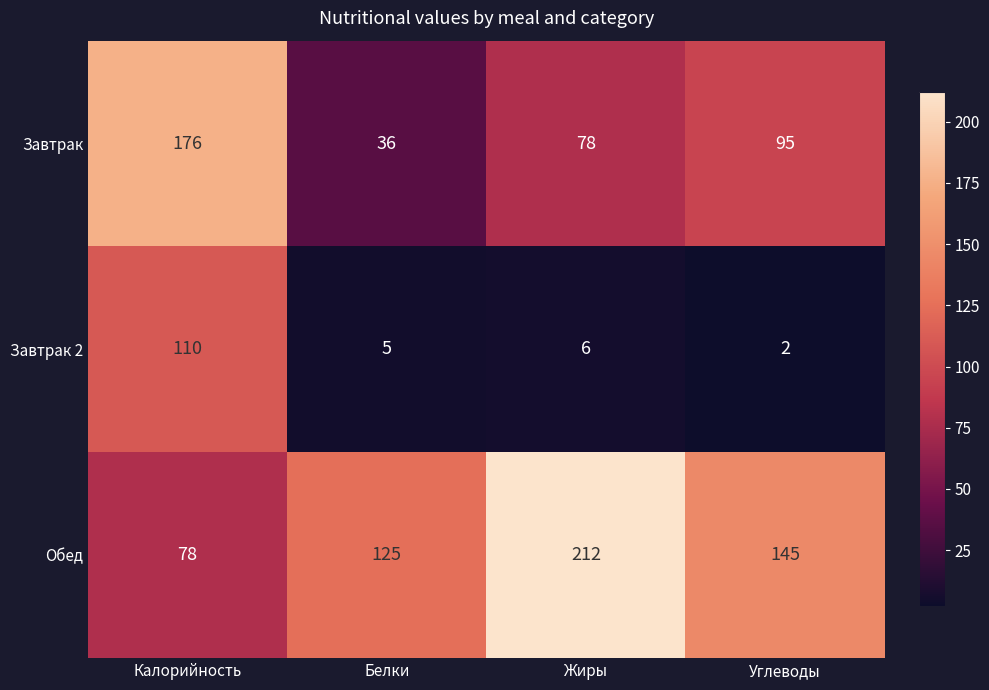

How many data points in Обед are less than 145?

2